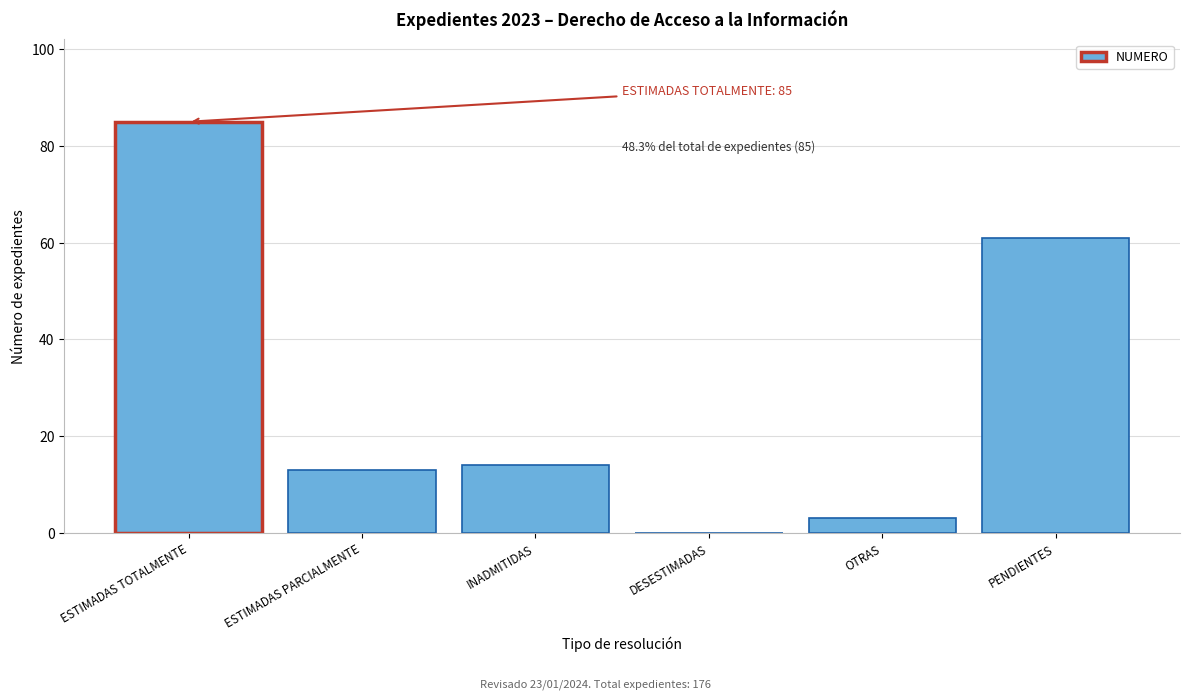

Reading right to left, extract all data points from this chart.

PENDIENTES=61	OTRAS=3	DESESTIMADAS=0	INADMITIDAS=14	ESTIMADAS PARCIALMENTE=13	ESTIMADAS TOTALMENTE=85